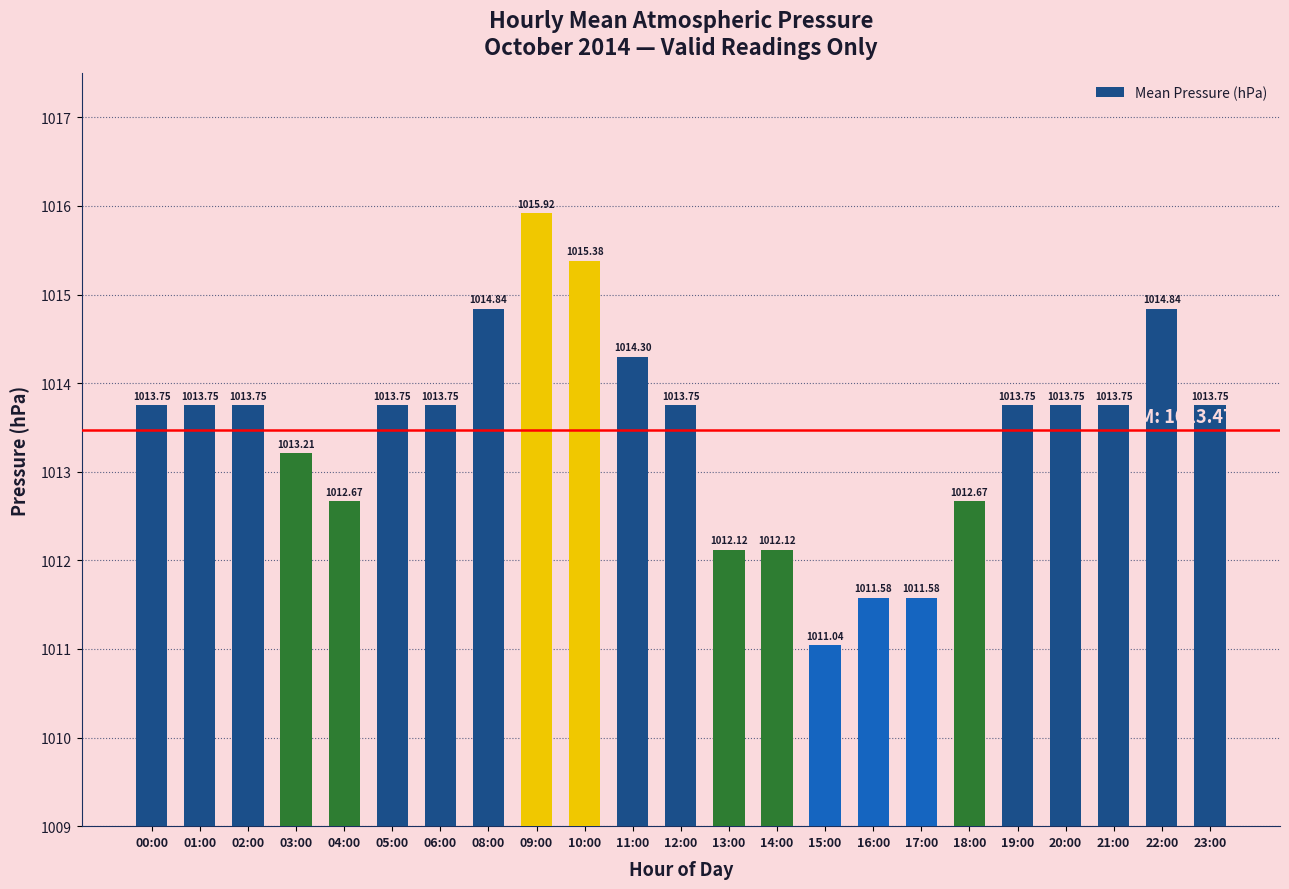

What is the value of the 19th bar from the left?

1013.8